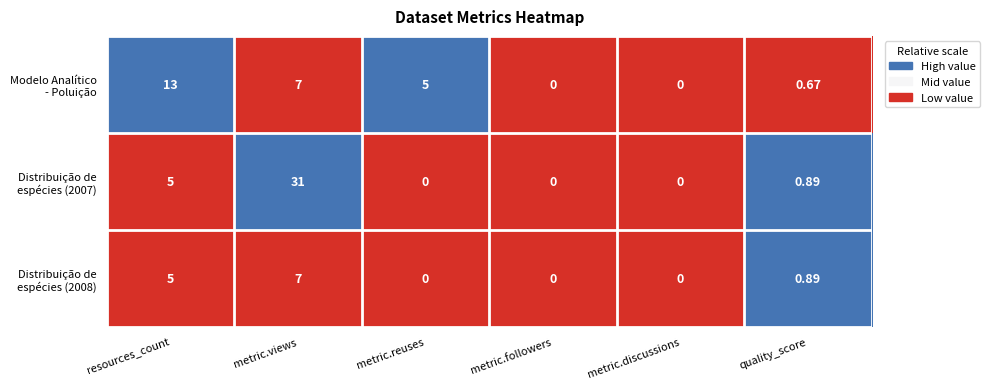

Which label corresponds to the largest value in the chart?

metric.views